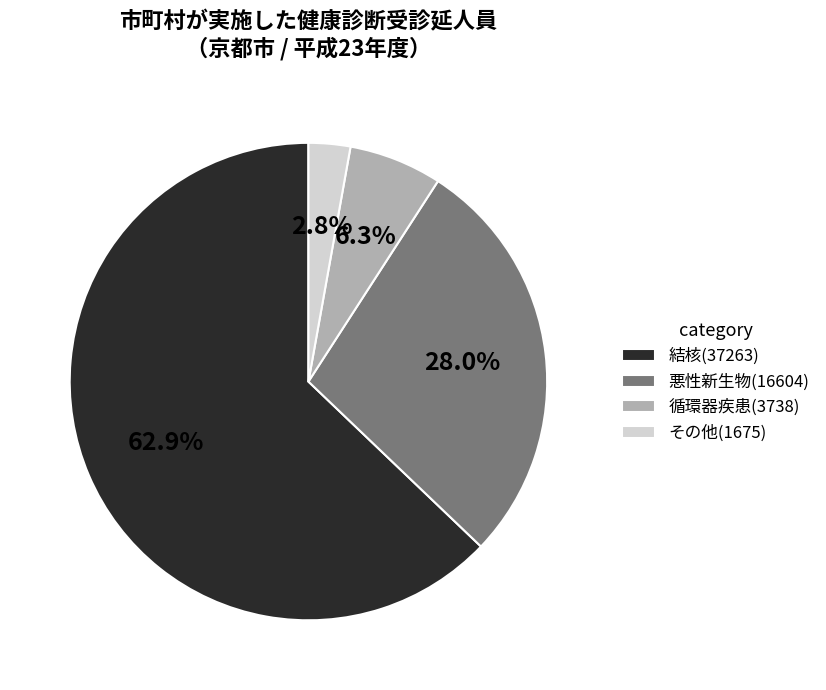

What percentage is NOT represented by 結核?

37.1%